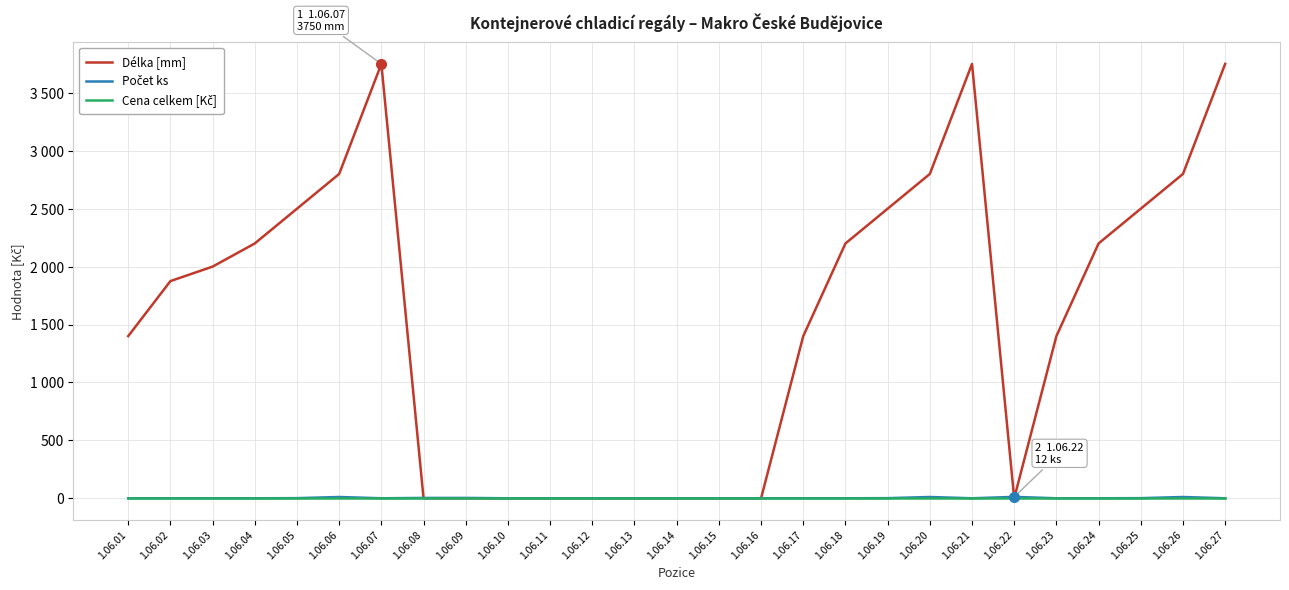

True or false: Délka [mm] has a value of 1131 at 1.06.18.

False